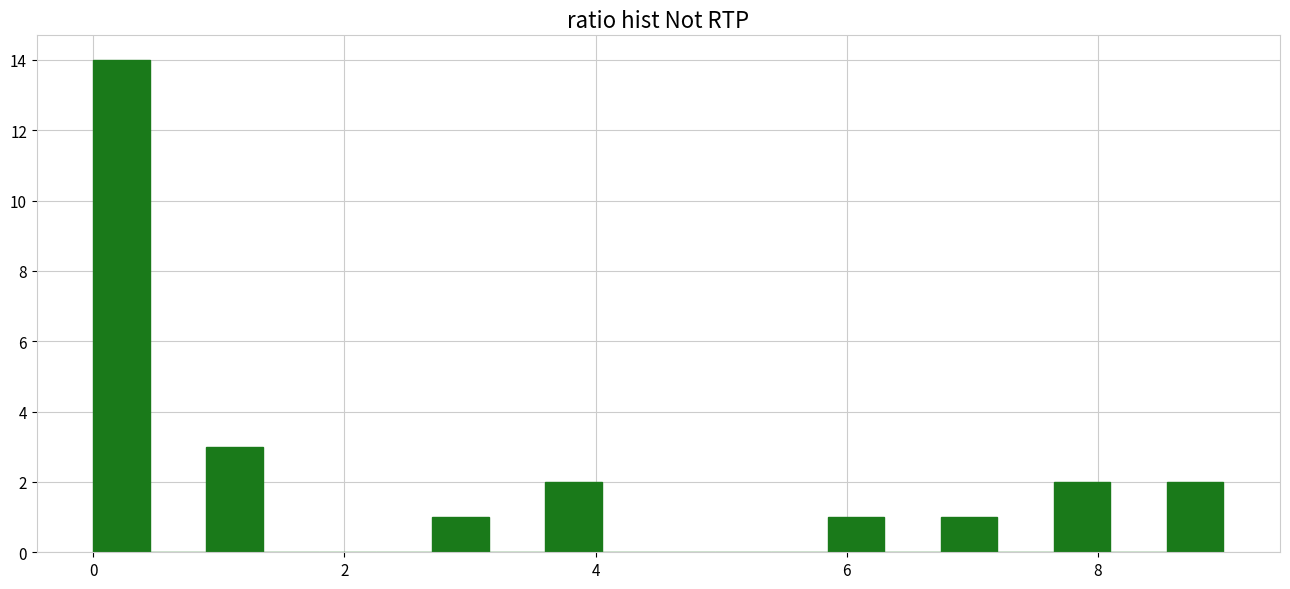

Around what value on the x-axis is the tallest bar? Give the approximate position of its centre, as read against the axis.

0.2